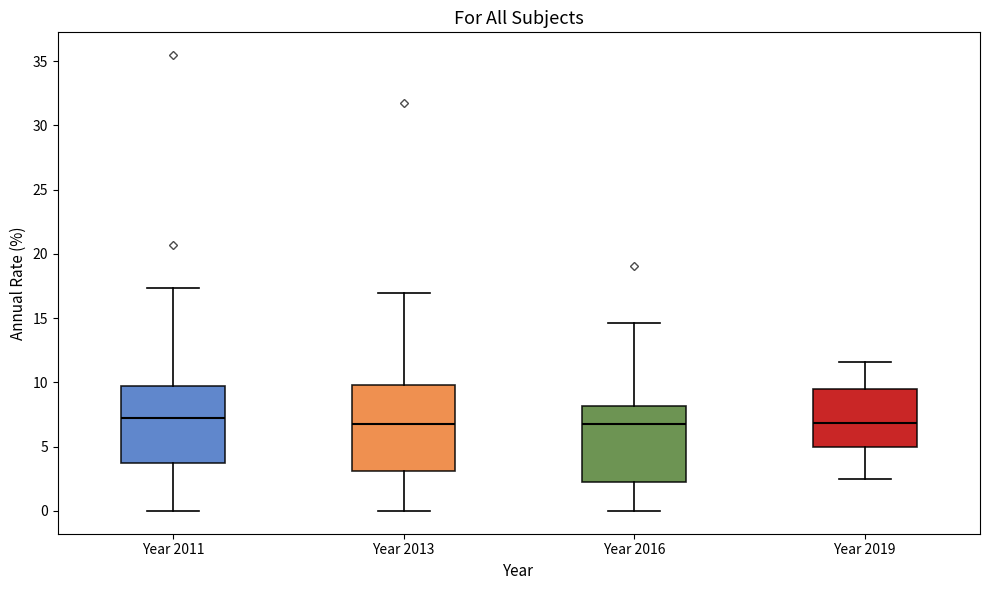

Reading left to right, transcribe this box plot: for each box, give where its median line is, the range the box spans, and where its two whiskers end, as read against the y-axis. The values are not printed on the chart, so give them approximately, as read against the axis.

Year 2011: median 7.0, box 3.5 to 9.5, whiskers 0.0 to 17.5
Year 2013: median 6.5, box 3.0 to 10.0, whiskers 0.0 to 17.0
Year 2016: median 7.0, box 2.5 to 8.0, whiskers 0.0 to 14.5
Year 2019: median 7.0, box 5.0 to 9.5, whiskers 2.5 to 11.5